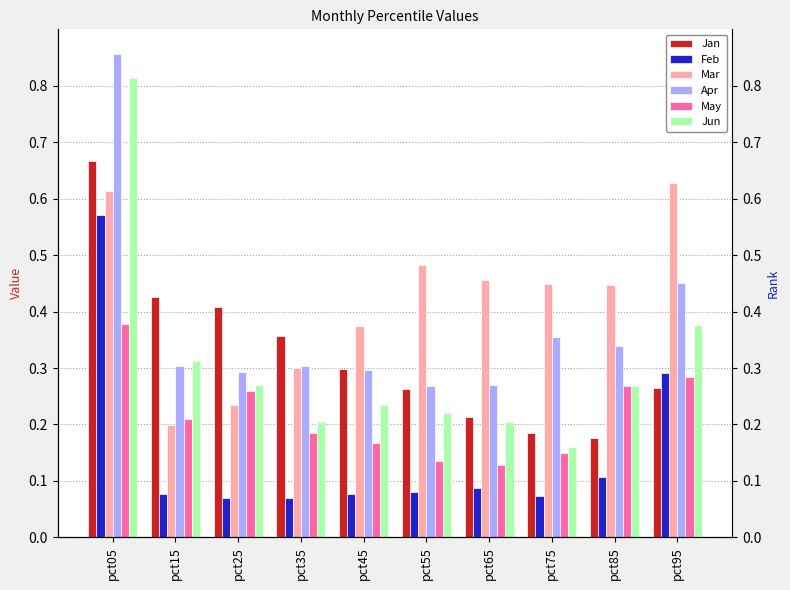

At which label does Jan reach its peak?

pct05